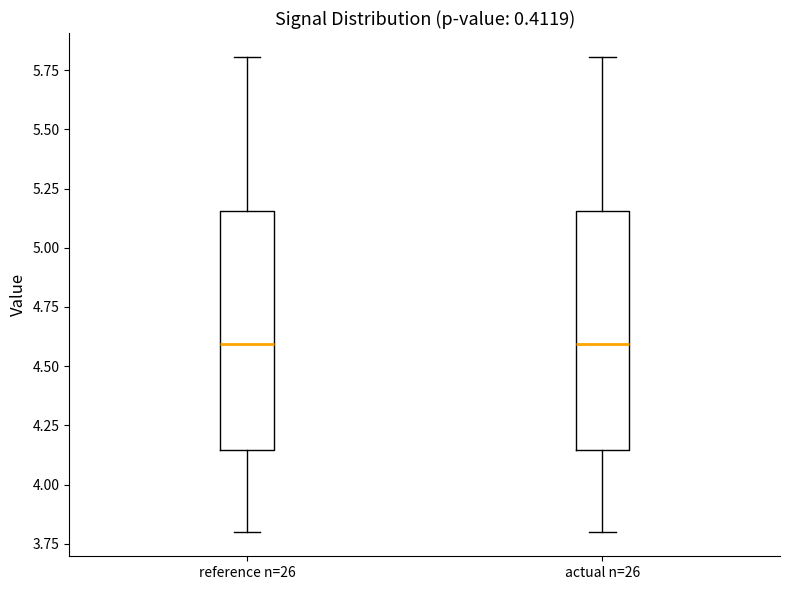

Where is the lower edge of the box for actual n=26 on the y-axis? The values are not printed on the chart, so give them approximately, as read against the axis.

4.15